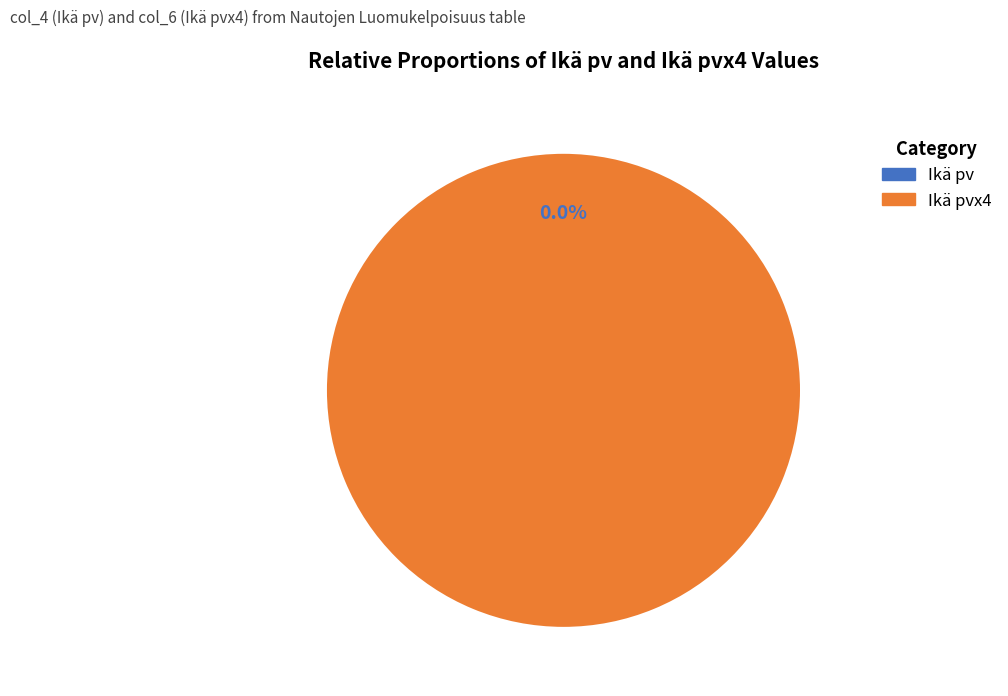

The values slice represents 0% of the pie. True or false?

True